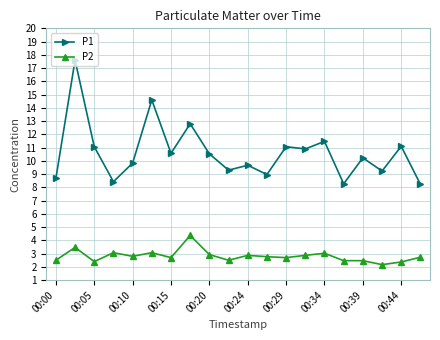

True or false: P2 and P1 intersect in this chart.

False